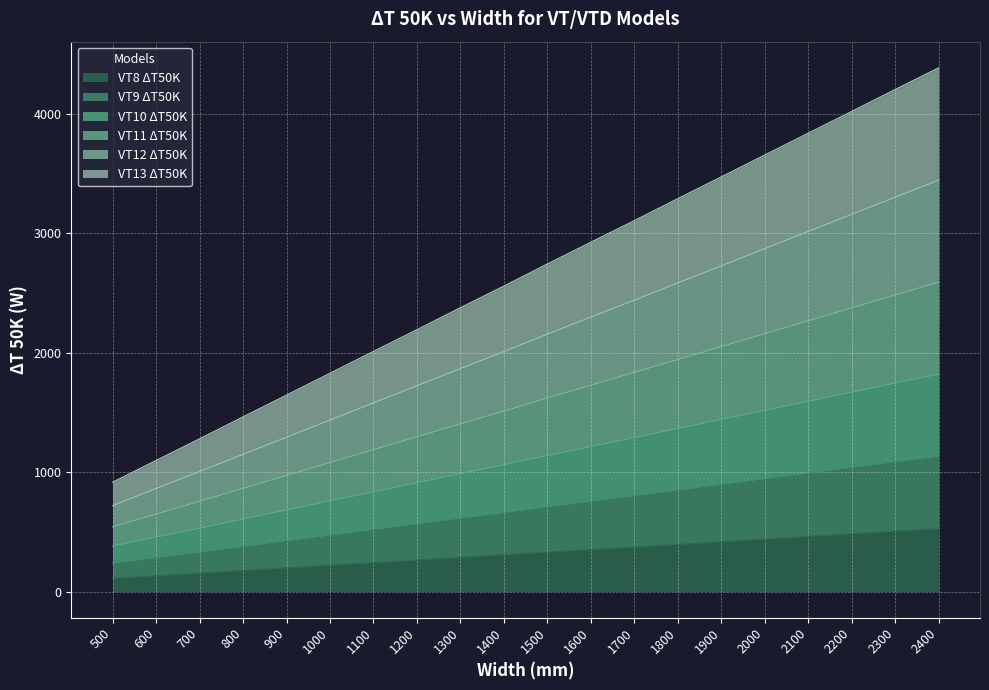

What is the difference between the maximum and minimum values in the VT9 ΔT50K series?

896